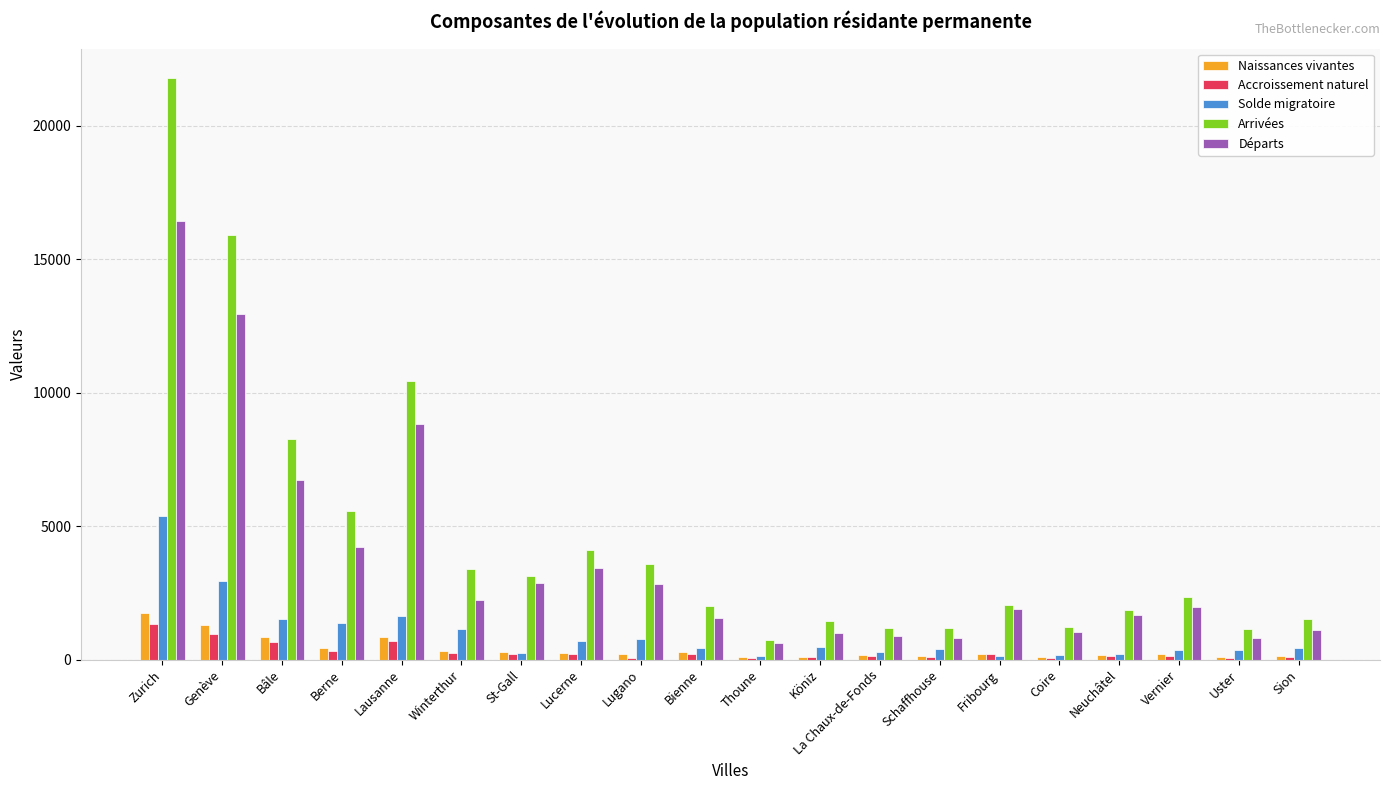

Does the chart contain stacked bars?

No